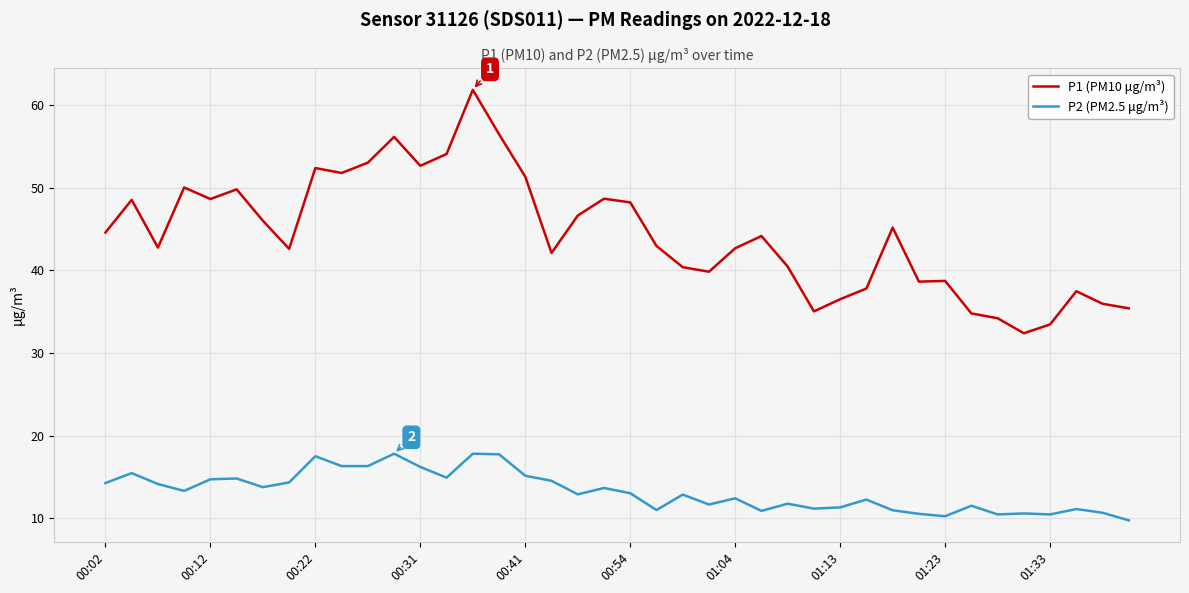

Which series has the largest total across all categories?

P1 (PM10 μg/m³)